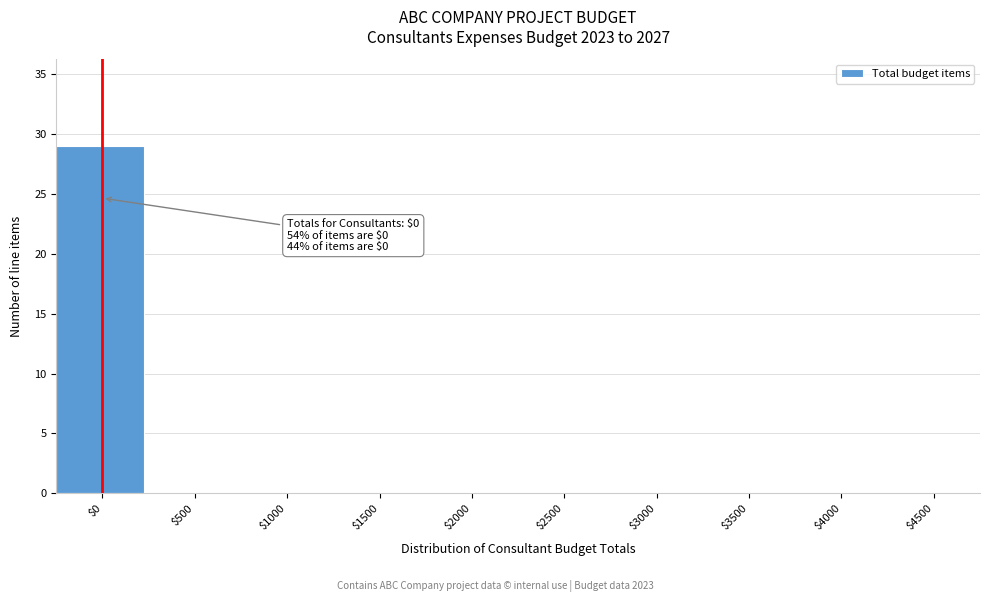

The value at $4000 is 0. True or false?

True